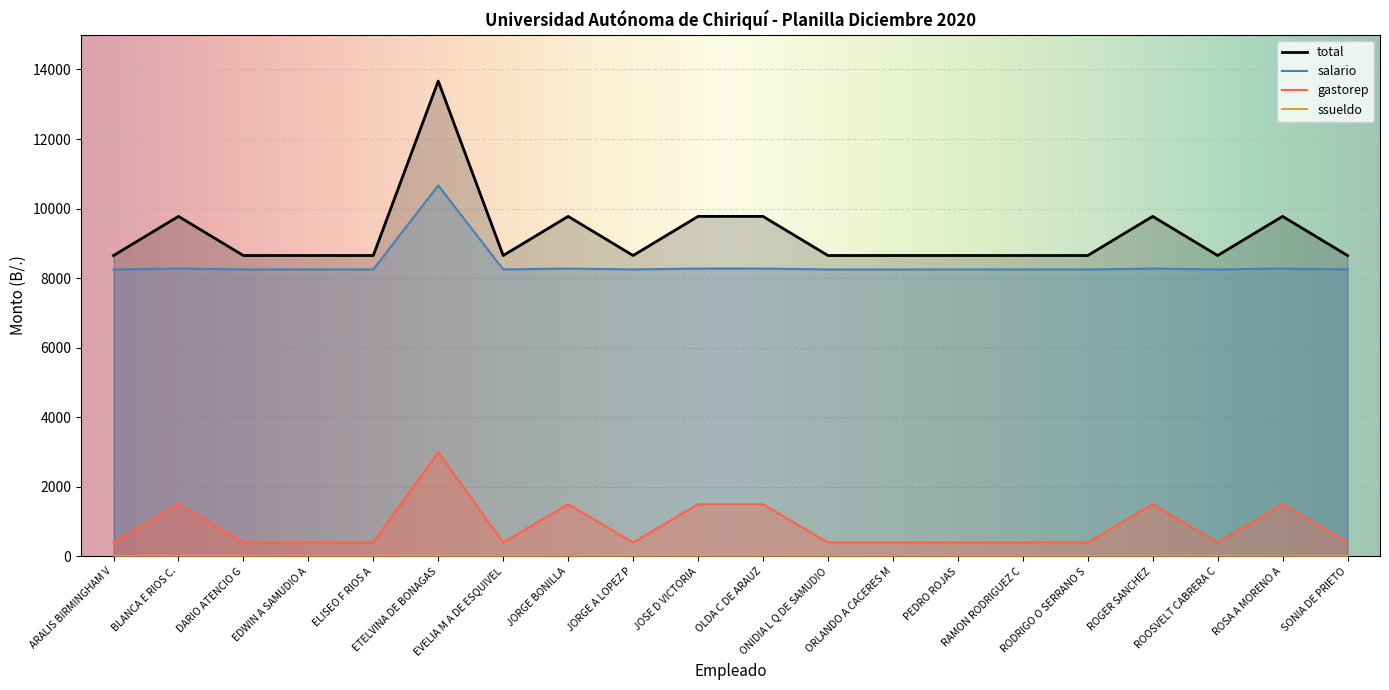

The gastorep series shows 623.3 at OLDA C DE ARAUZ. True or false?

False